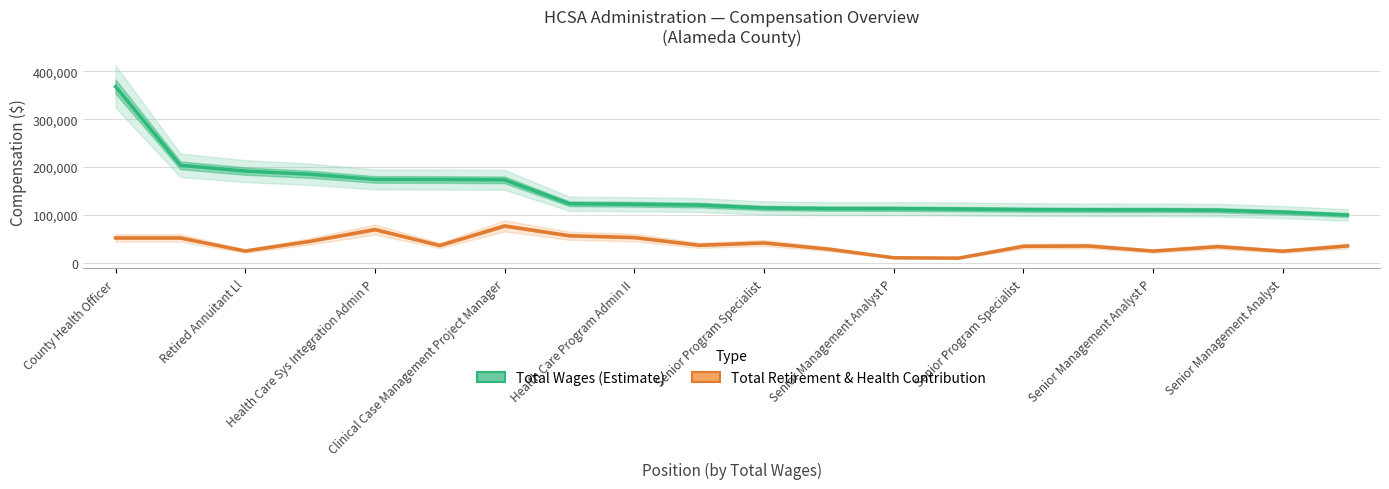

What is the value of the Total Wages point at the 2nd from the left?

203807